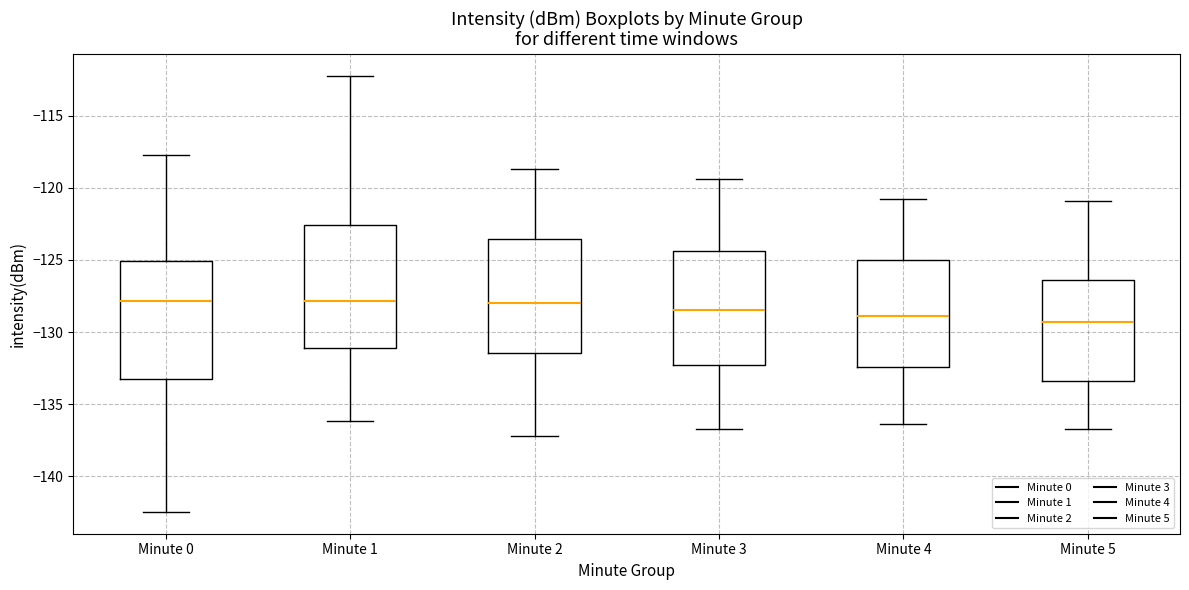

Reading left to right, transcribe this box plot: for each box, give where its median line is, the range the box spans, and where its two whiskers end, as read against the y-axis. The values are not printed on the chart, so give them approximately, as read against the axis.

Minute 0: median -128.0, box -133.5 to -125.0, whiskers -142.5 to -117.5
Minute 1: median -128.0, box -131.0 to -122.5, whiskers -136.0 to -112.0
Minute 2: median -128.0, box -131.5 to -123.5, whiskers -137.0 to -118.5
Minute 3: median -128.5, box -132.5 to -124.5, whiskers -136.5 to -119.5
Minute 4: median -129.0, box -132.5 to -125.0, whiskers -136.5 to -121.0
Minute 5: median -129.5, box -133.5 to -126.5, whiskers -136.5 to -121.0